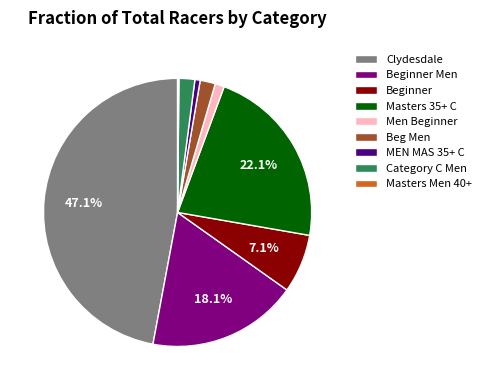

Between Beg Men and Beginner, which is larger?

Beginner